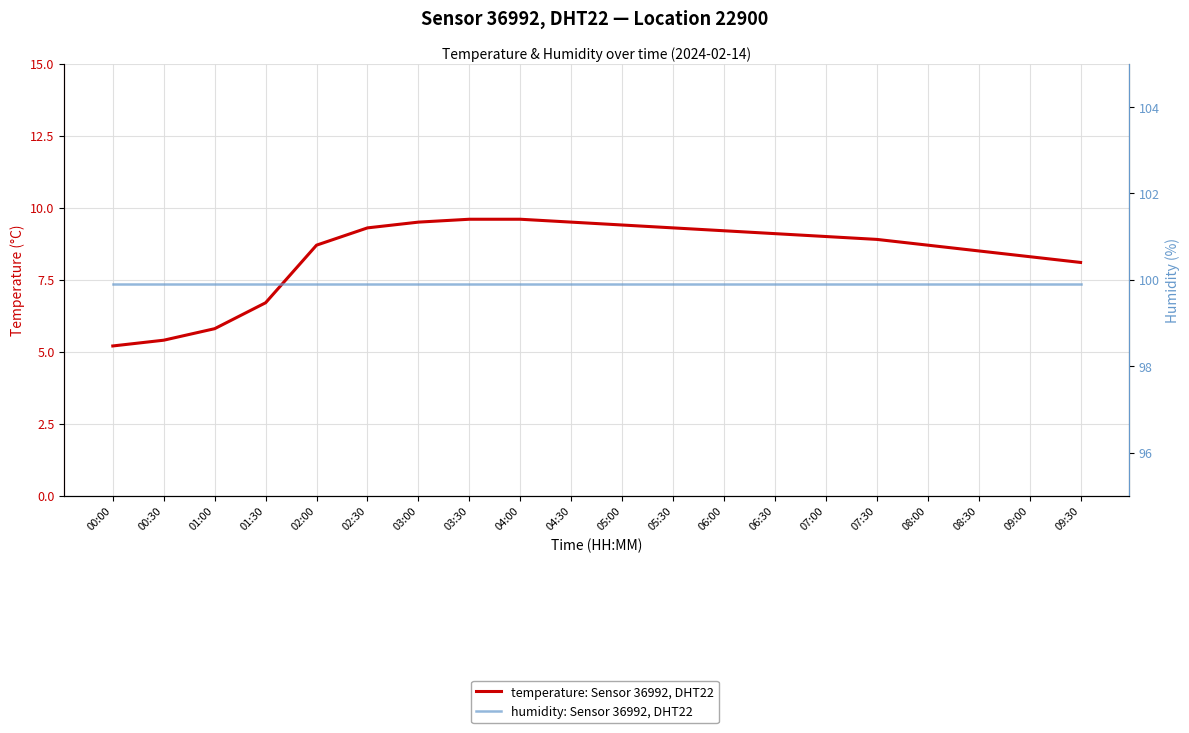

True or false: temperature: Sensor 36992, DHT22 and humidity: Sensor 36992, DHT22 intersect in this chart.

False